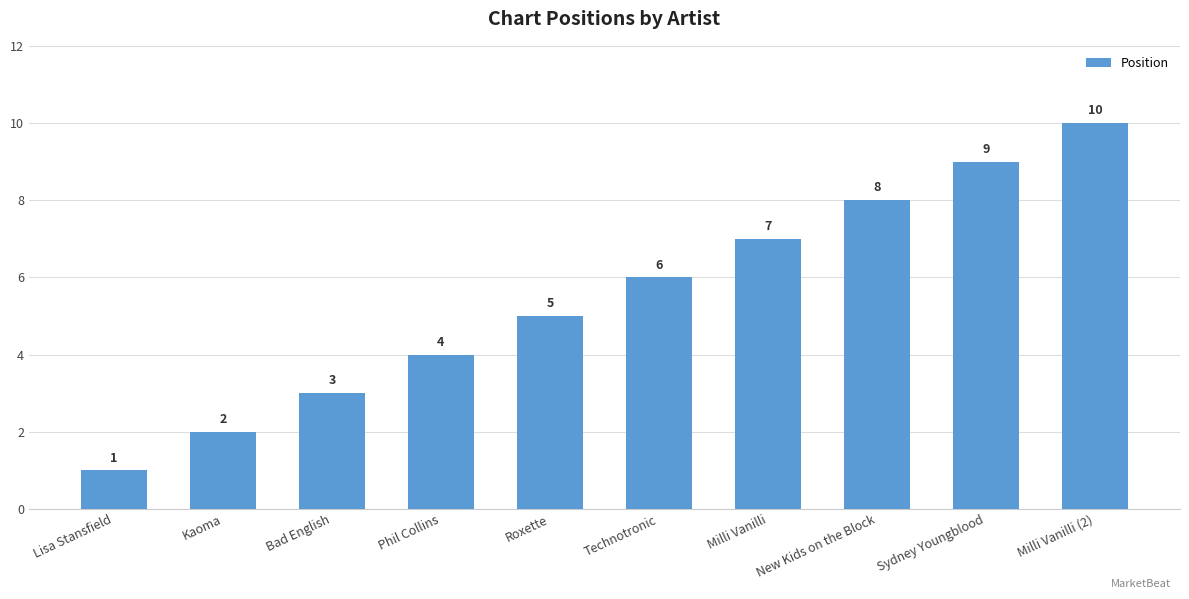

Read the value at Technotronic.

6